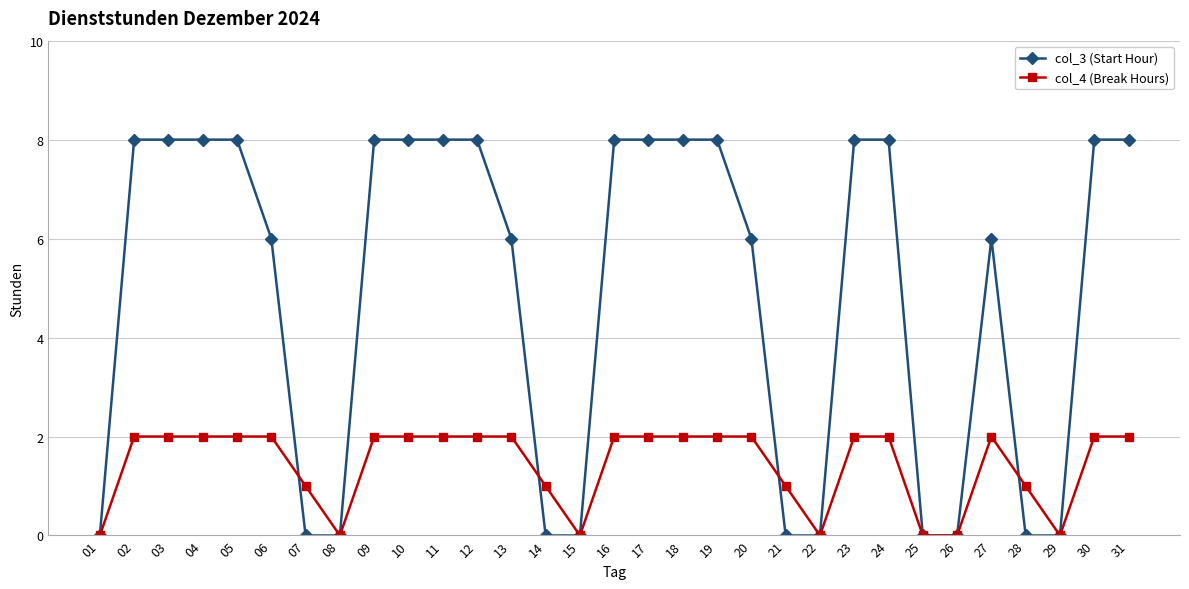

Is it true that col_3 (Start Hour) equals -3 at 14?

False